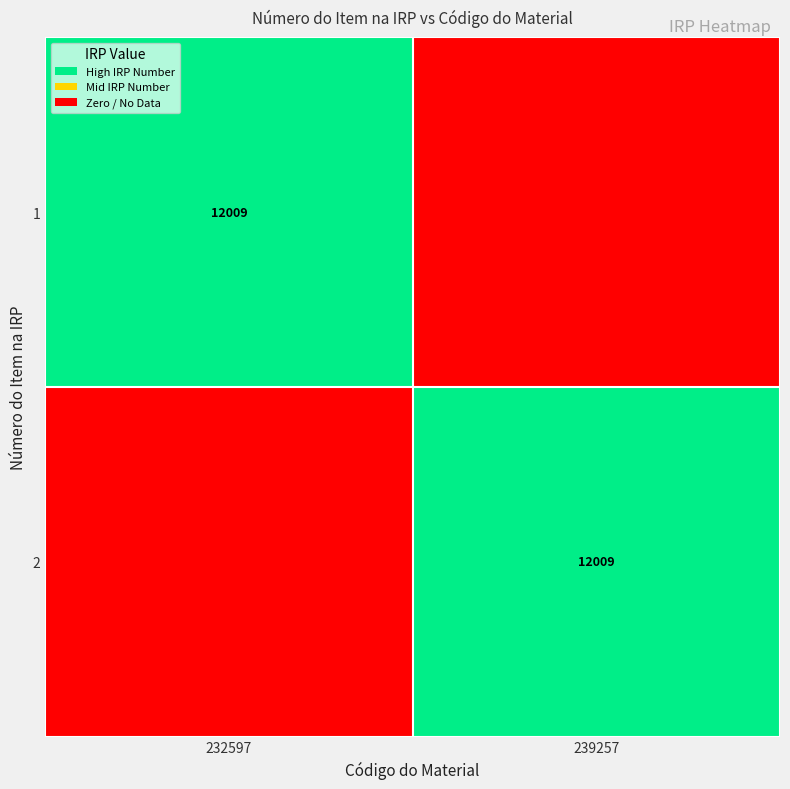

The 1 series shows 6377 at 232597. True or false?

False